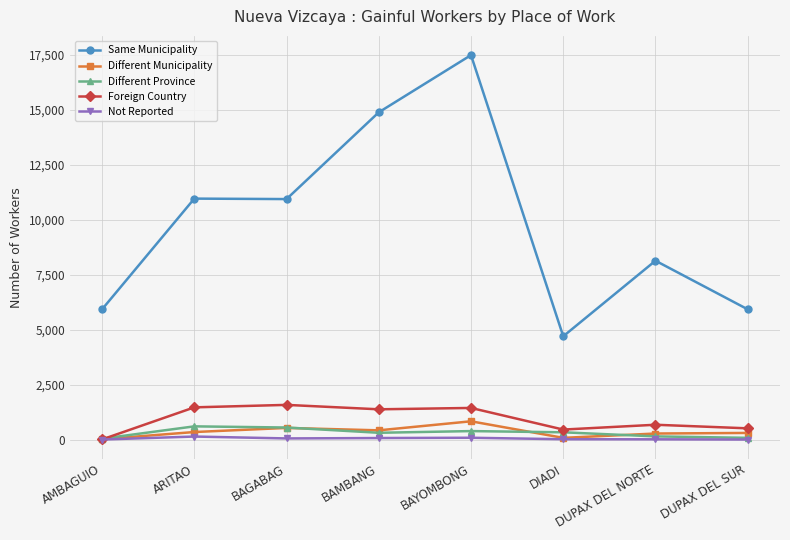

How many data points does each series have?

8